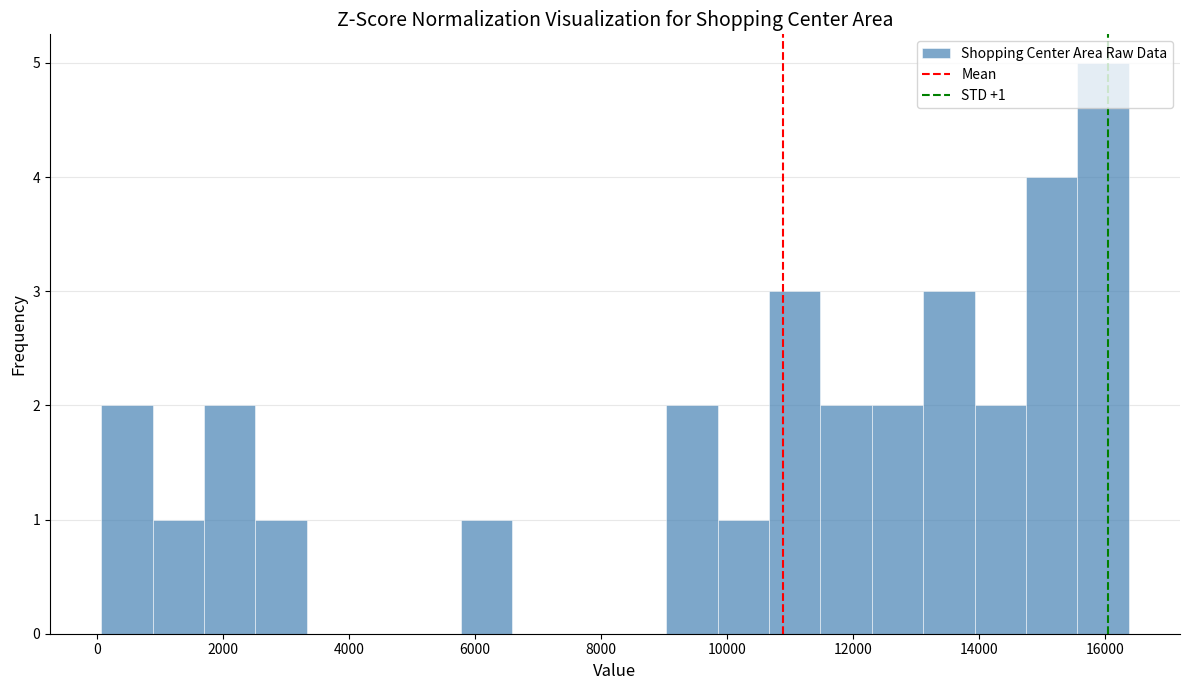

Which range on the x-axis has the tallest bar?

15600 to 16400